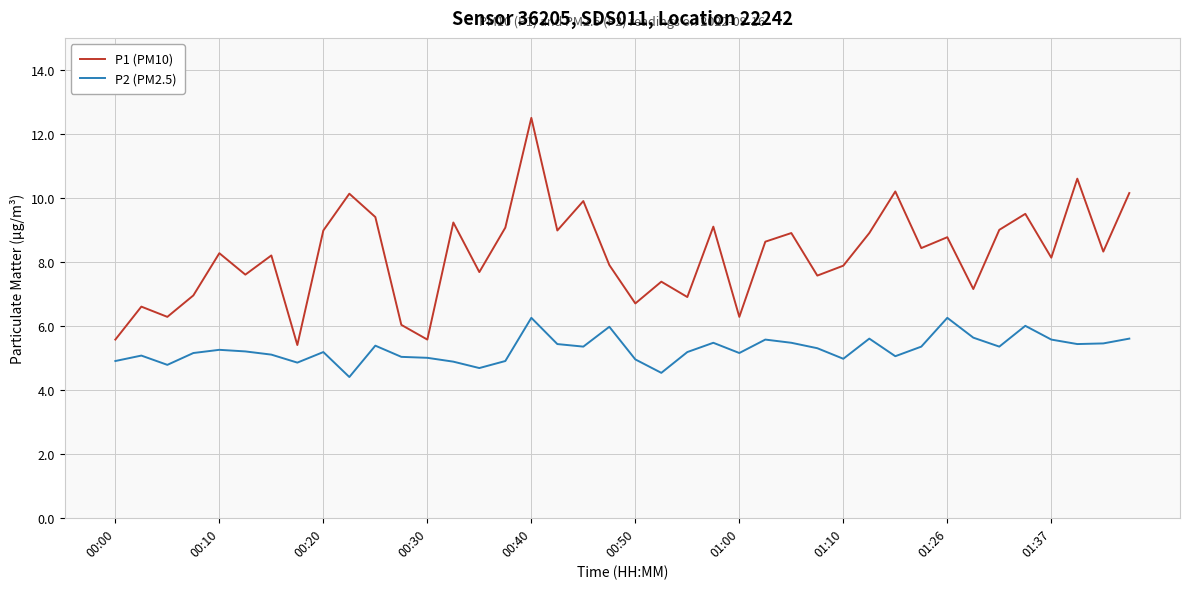

What is the smallest value displayed?

4.4